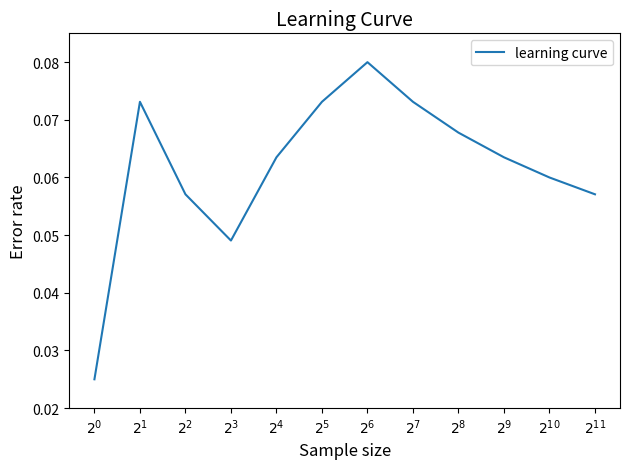

Rank the categories by value from highest to lowest.

$2^{6}$, $2^{1}$, $2^{5}$, $2^{7}$, $2^{8}$, $2^{4}$, $2^{9}$, $2^{10}$, $2^{2}$, $2^{11}$, $2^{3}$, $2^{0}$